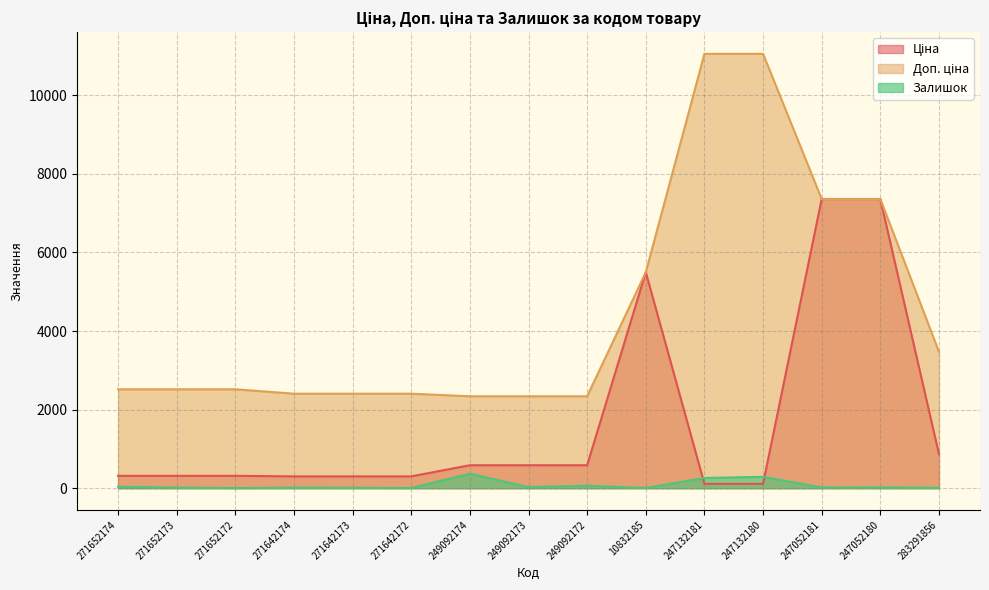

At which label does Ціна first exceed 314?

271652174